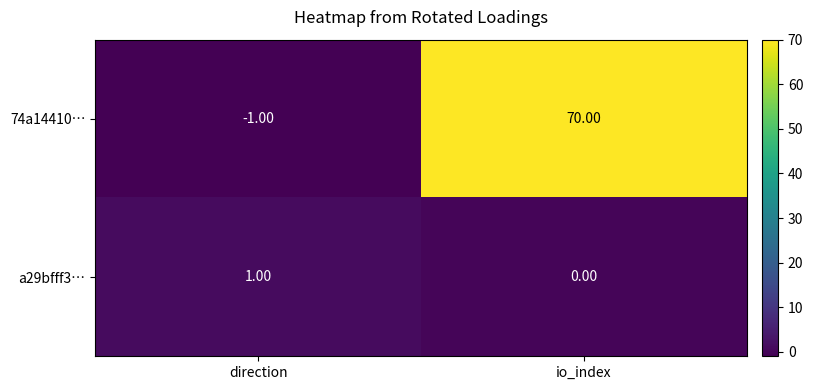

At which category is the sum across all series the highest?

io_index